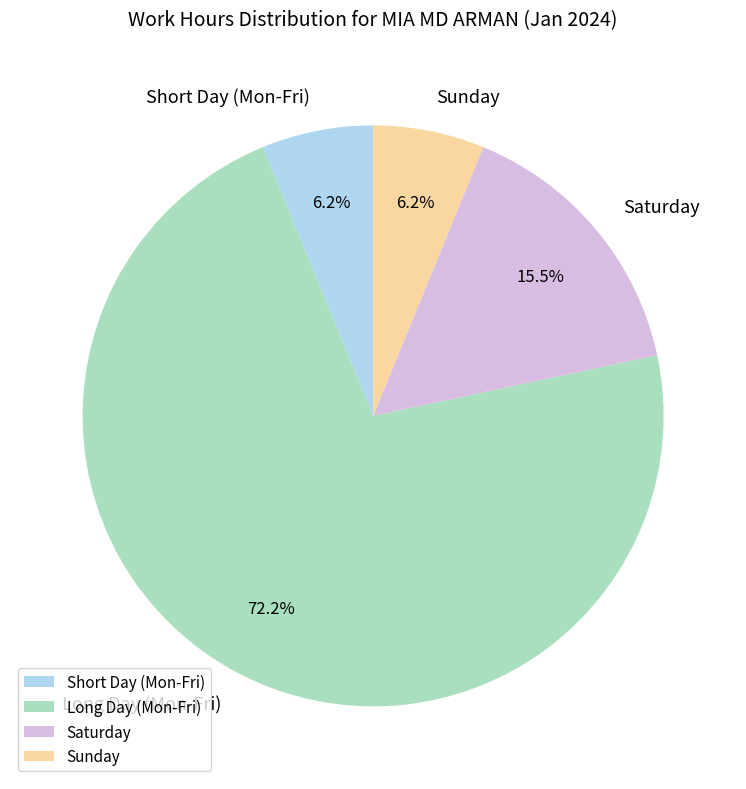

Is there any slice that represents more than half of the pie?

Yes